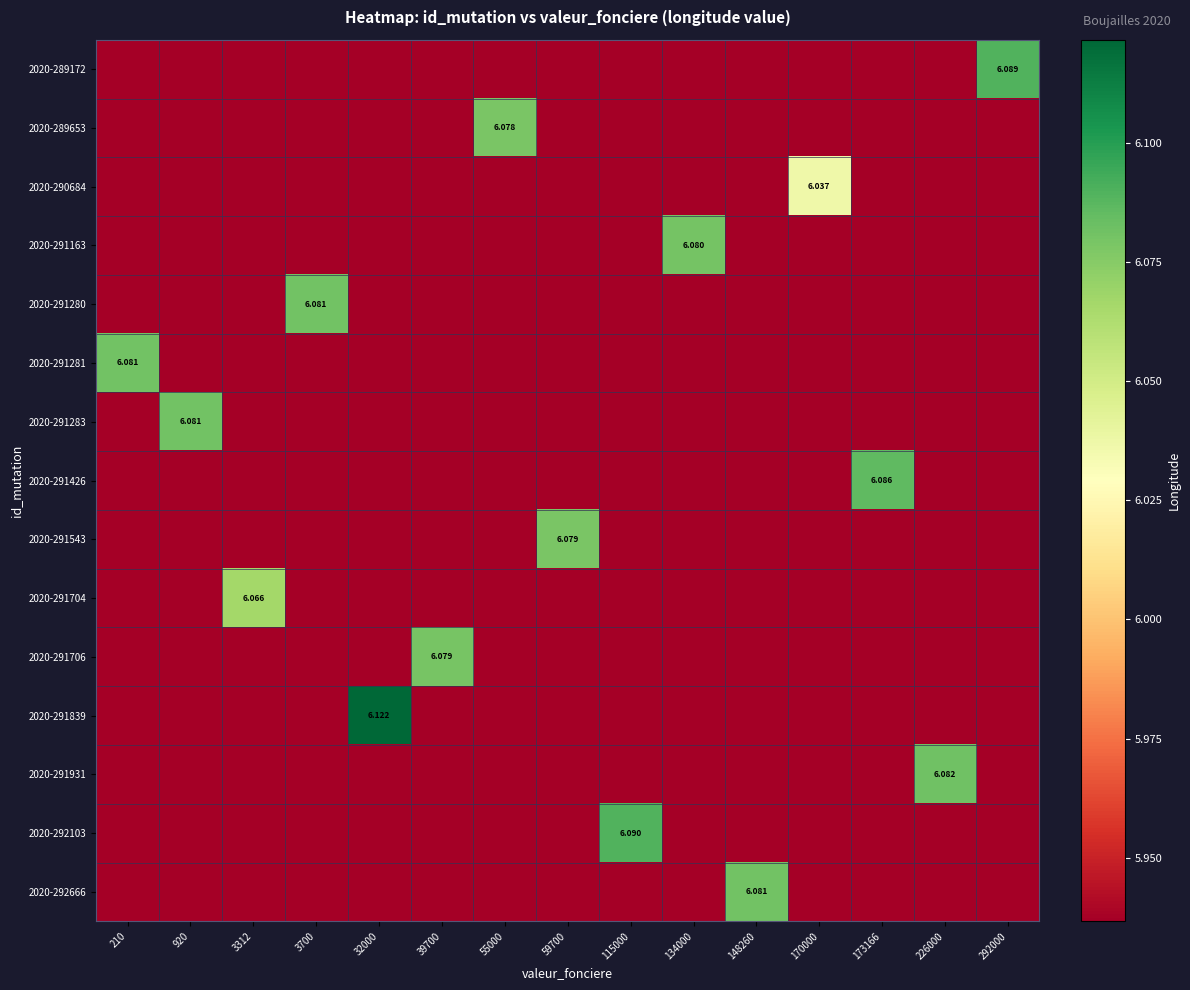

Rank the series at 32000 from highest to lowest value.

2020-291839, 2020-289172, 2020-289653, 2020-290684, 2020-291163, 2020-291280, 2020-291281, 2020-291283, 2020-291426, 2020-291543, 2020-291704, 2020-291706, 2020-291931, 2020-292103, 2020-292666